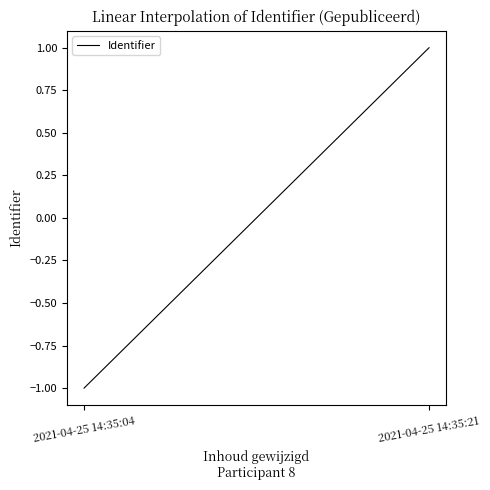

Rank the categories by value from highest to lowest.

2021-04-25 14:35:21, 2021-04-25 14:35:04